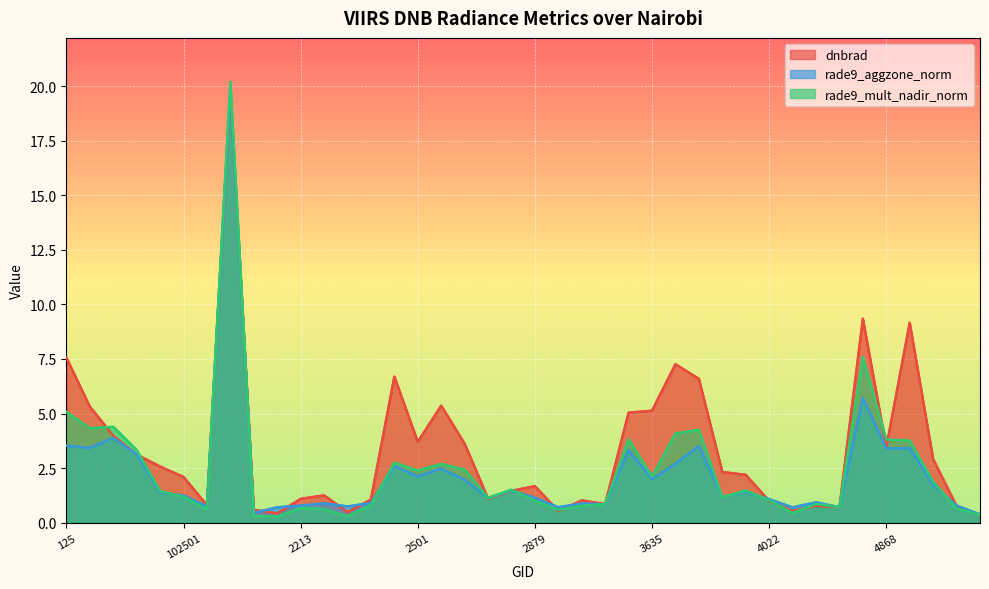

What is the greatest value displayed?

20.2